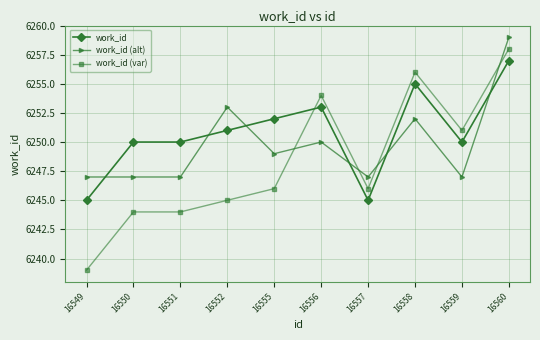

Which series has the largest range (max minus min)?

work_id (var)